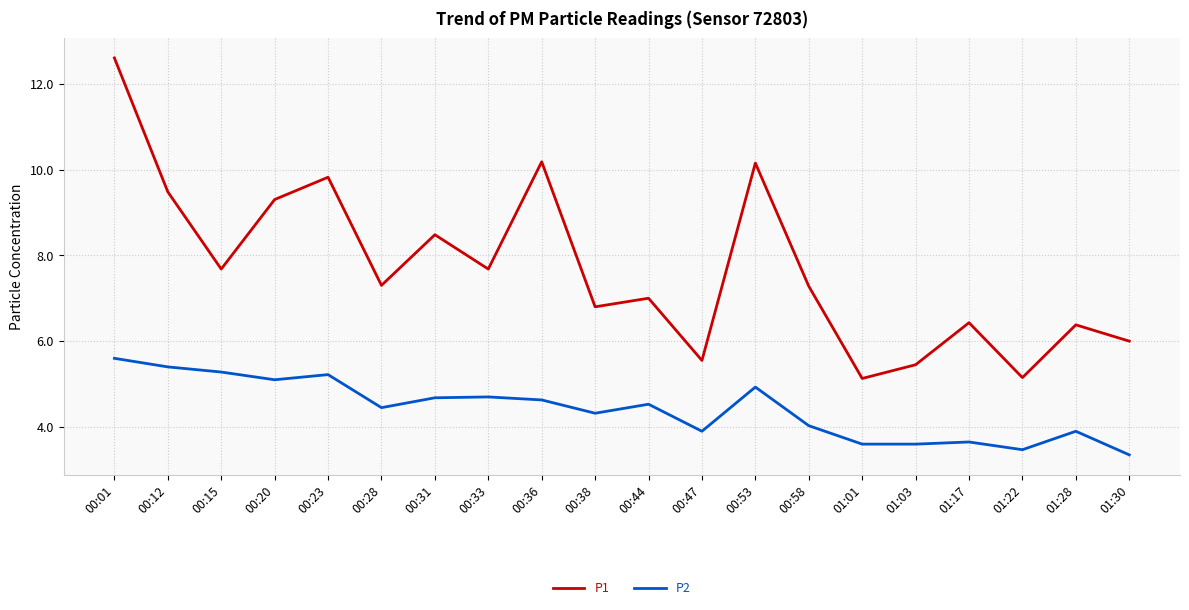

What position from the left is 00:47?

12